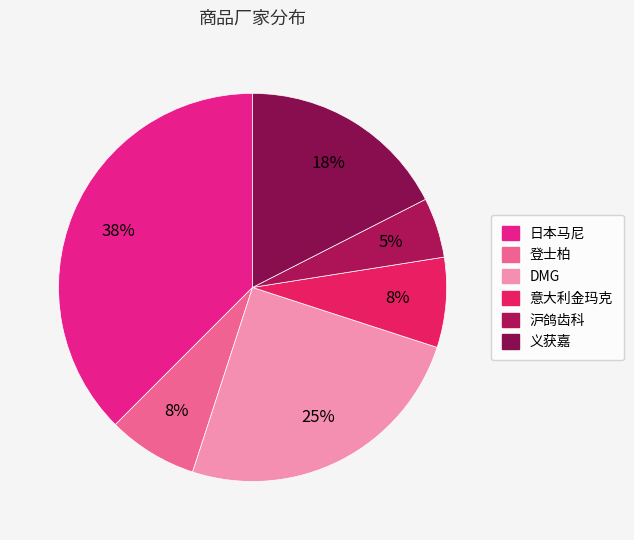

Which slice is the smallest?

沪鸽齿科